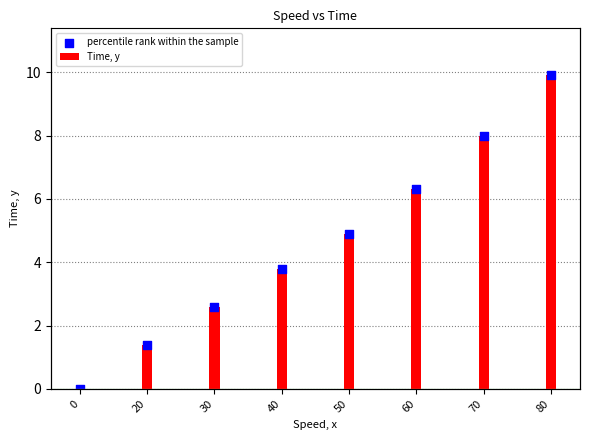

Which series has the largest Y range (max minus min)?

Time, y